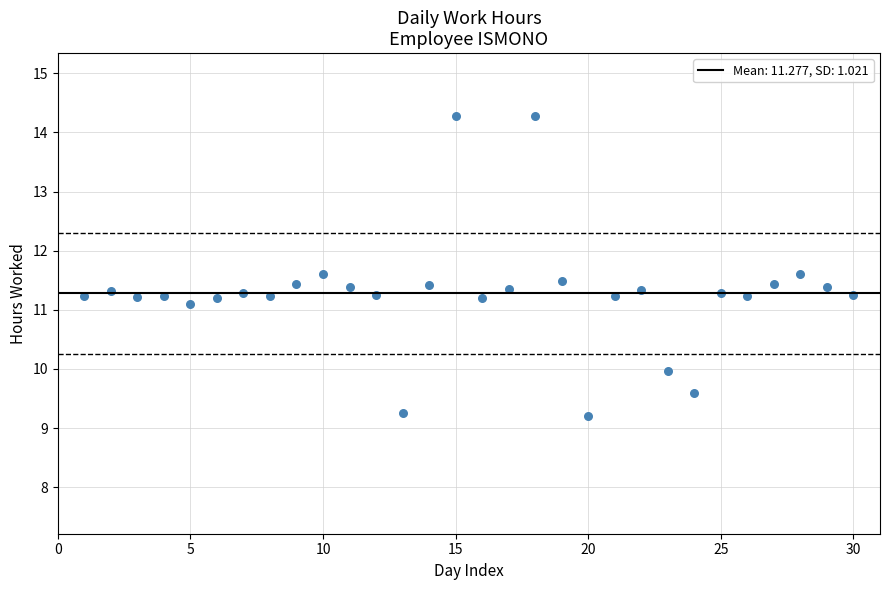

What is the range of Y values (max minus min)?

5.1